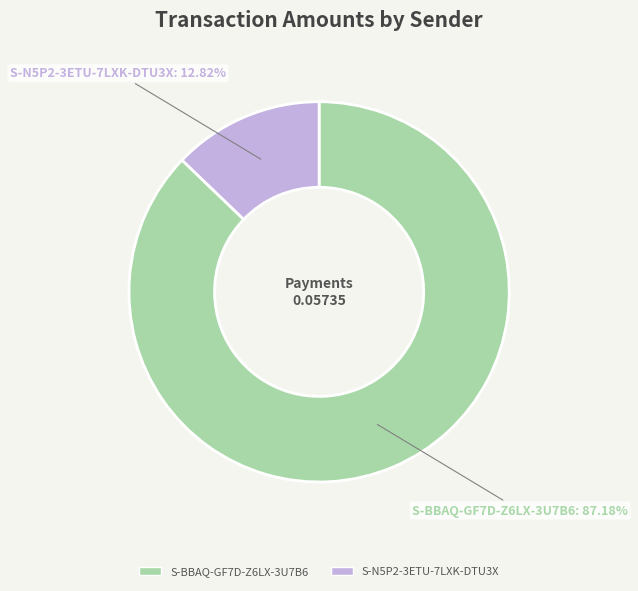

What percentage is the S-N5P2-3ETU-7LXK-DTU3X slice, to the nearest percent?

13%